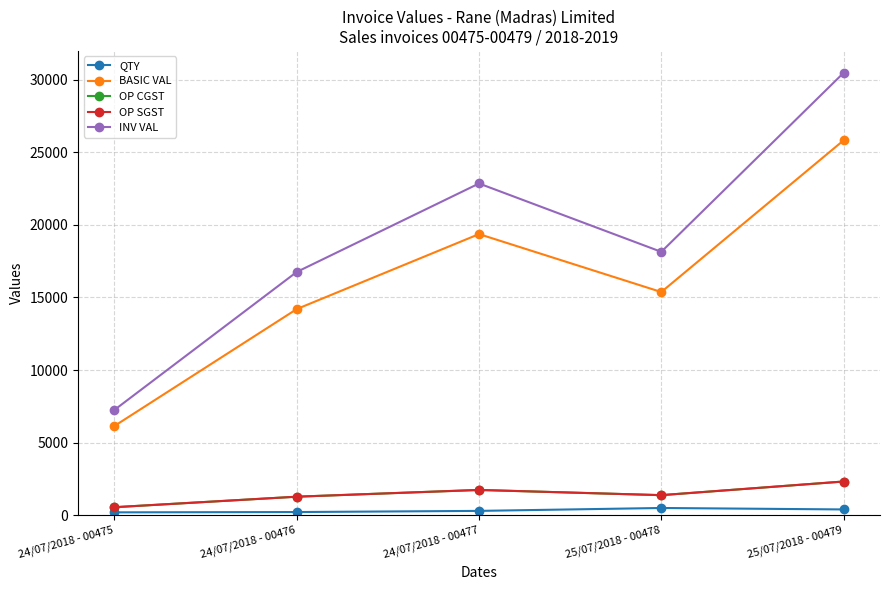

Is this an area chart (filled region under the line)?

No